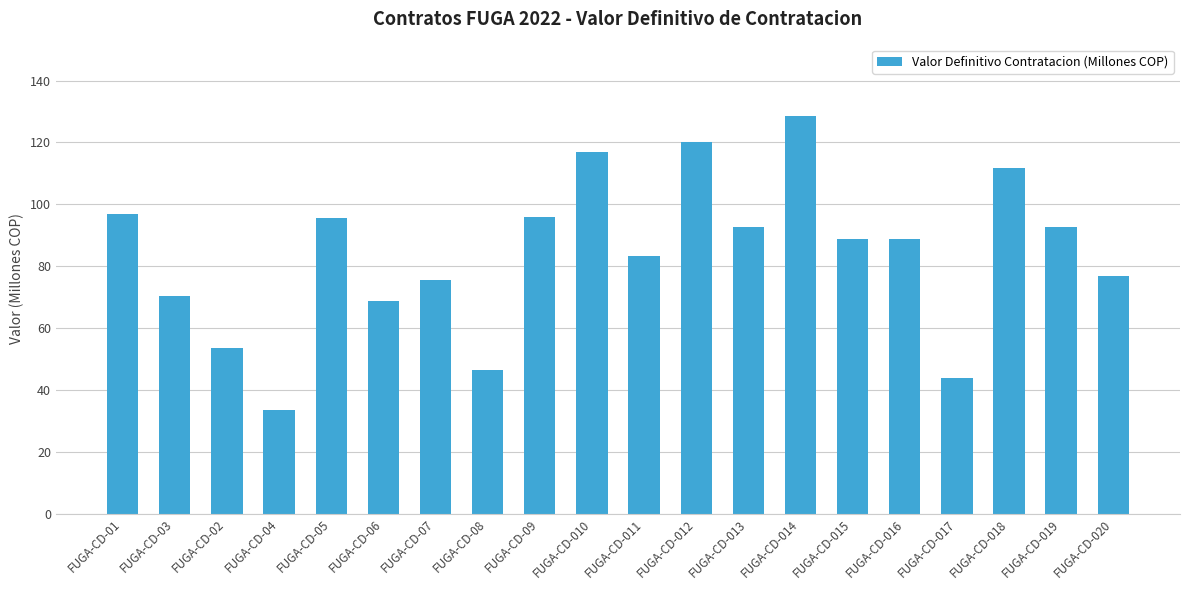

What is the label of the 11th bar from the right?

FUGA-CD-010